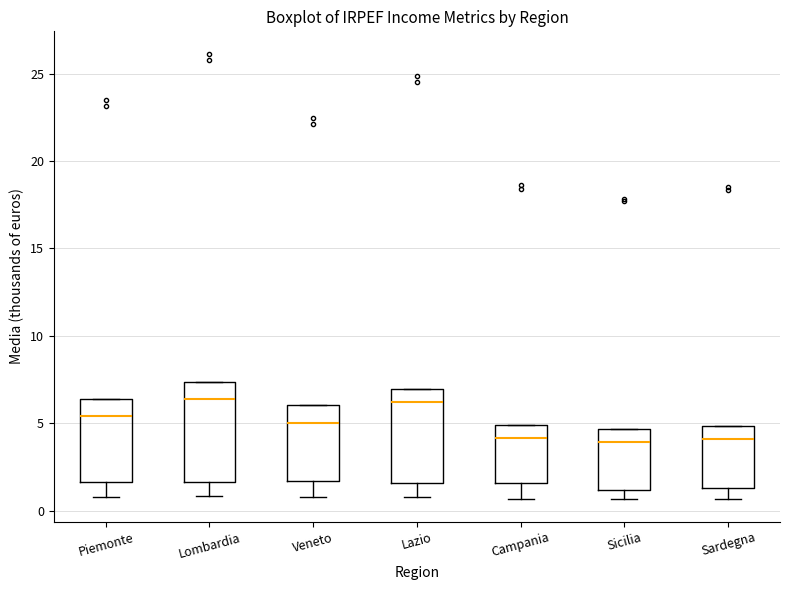

Reading left to right, read every box against the y-axis: the position of its median line, the range the box covers, and the ends of its whiskers. The values are not printed on the chart, so give them approximately, as read against the axis.

Piemonte: median 5.5, box 1.5 to 6.5, whiskers 1.0 to 6.5
Lombardia: median 6.5, box 1.5 to 7.5, whiskers 1.0 to 7.5
Veneto: median 5.0, box 1.5 to 6.0, whiskers 1.0 to 6.0
Lazio: median 6.0, box 1.5 to 7.0, whiskers 1.0 to 7.0
Campania: median 4.0, box 1.5 to 5.0, whiskers 0.5 to 5.0
Sicilia: median 4.0, box 1.0 to 4.5, whiskers 0.5 to 4.5
Sardegna: median 4.0, box 1.5 to 5.0, whiskers 0.5 to 5.0